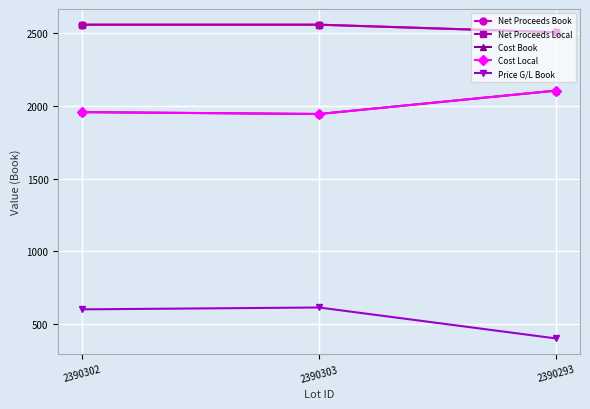

What are all the series names shown in the legend?

Net Proceeds Book, Net Proceeds Local, Cost Book, Cost Local, Price G/L Book